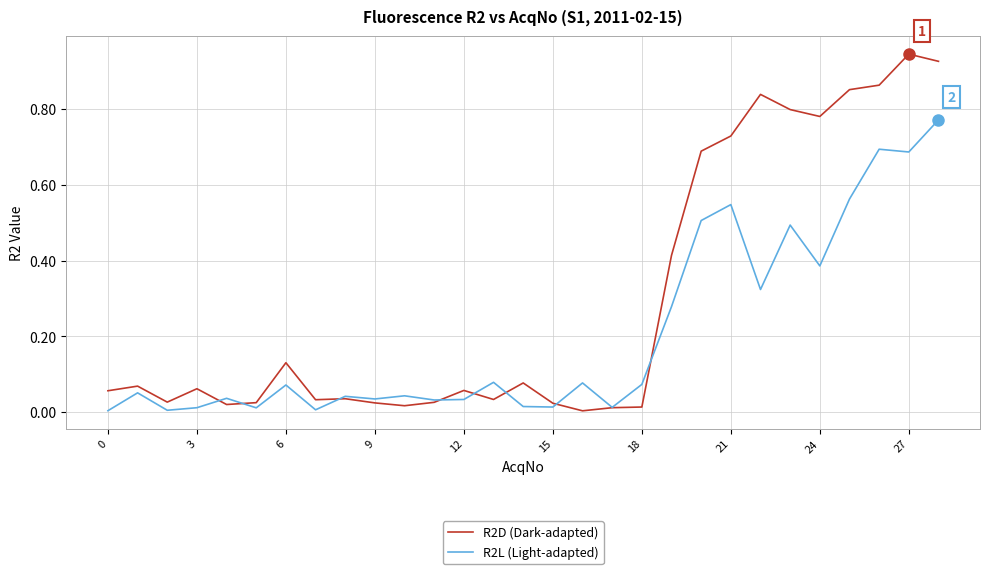

List the series in order of their peak value, highest first.

R2D (Dark-adapted), R2L (Light-adapted)